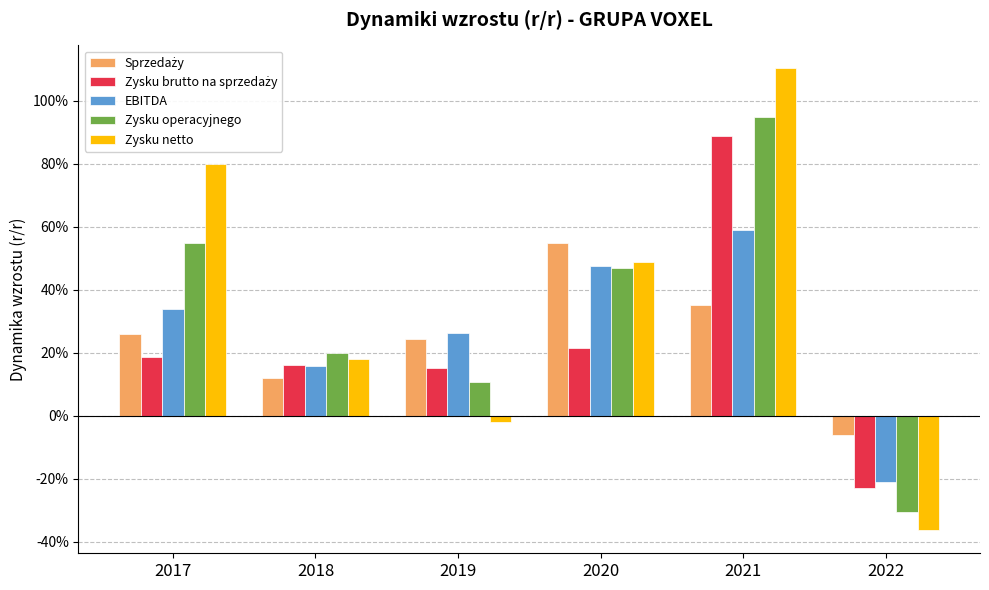

What is the sum of the Zysku netto values at 2021 and 2018?

1.3